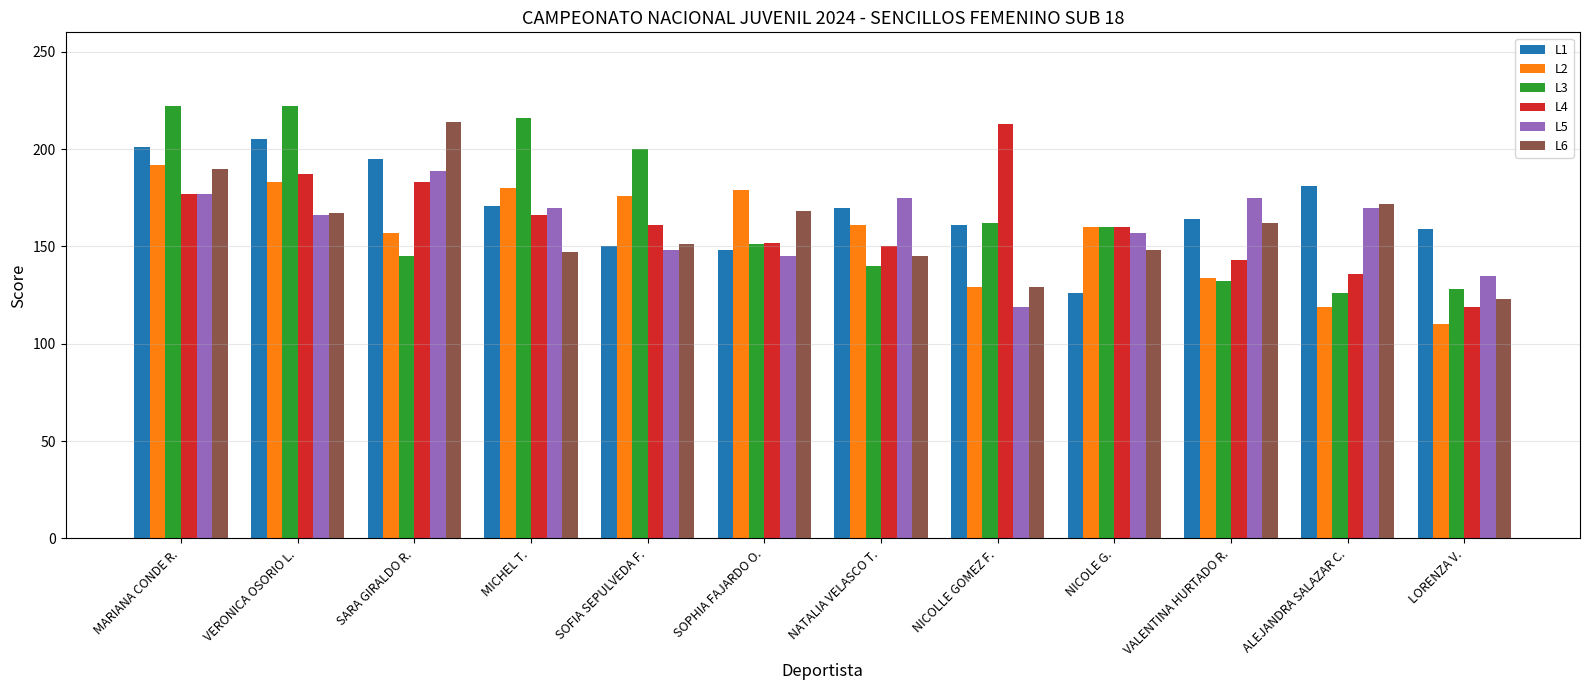

What value does the L5 series have at SARA GIRALDO R., to the nearest 5?

190